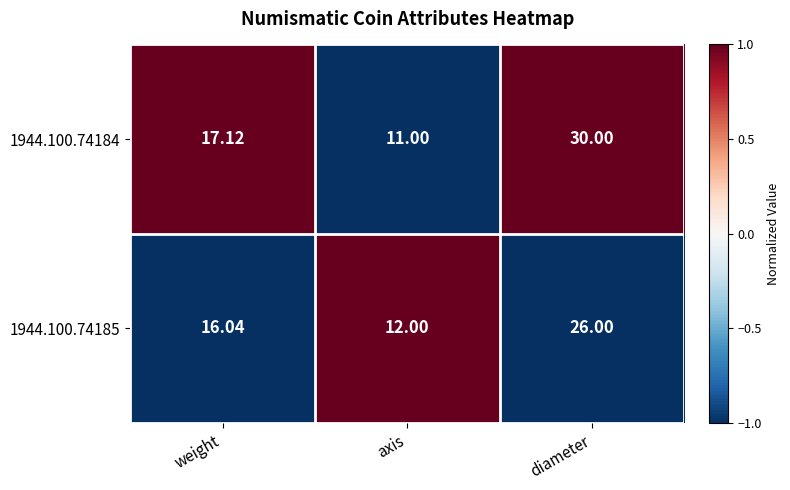

At which label does 1944.100.74185 reach its peak?

diameter